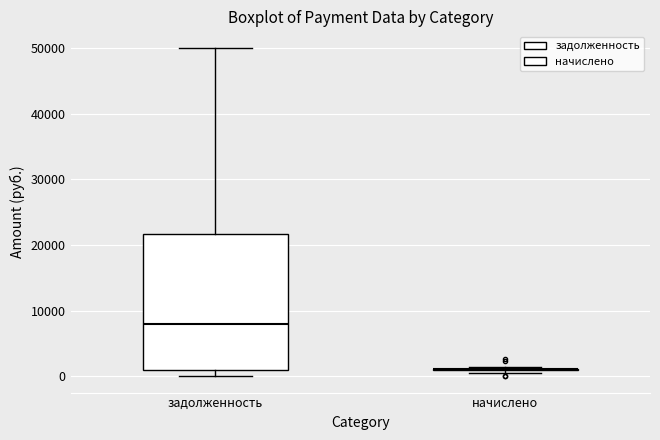

Reading left to right, read every box against the y-axis: the position of its median line, the range the box covers, and the ends of its whiskers. The values are not printed on the chart, so give them approximately, as read against the axis.

задолженность: median 8000, box 1000 to 22000, whiskers 0 to 50000
начислено: box collapsed to a line at 1000, whiskers 1000 to 1000